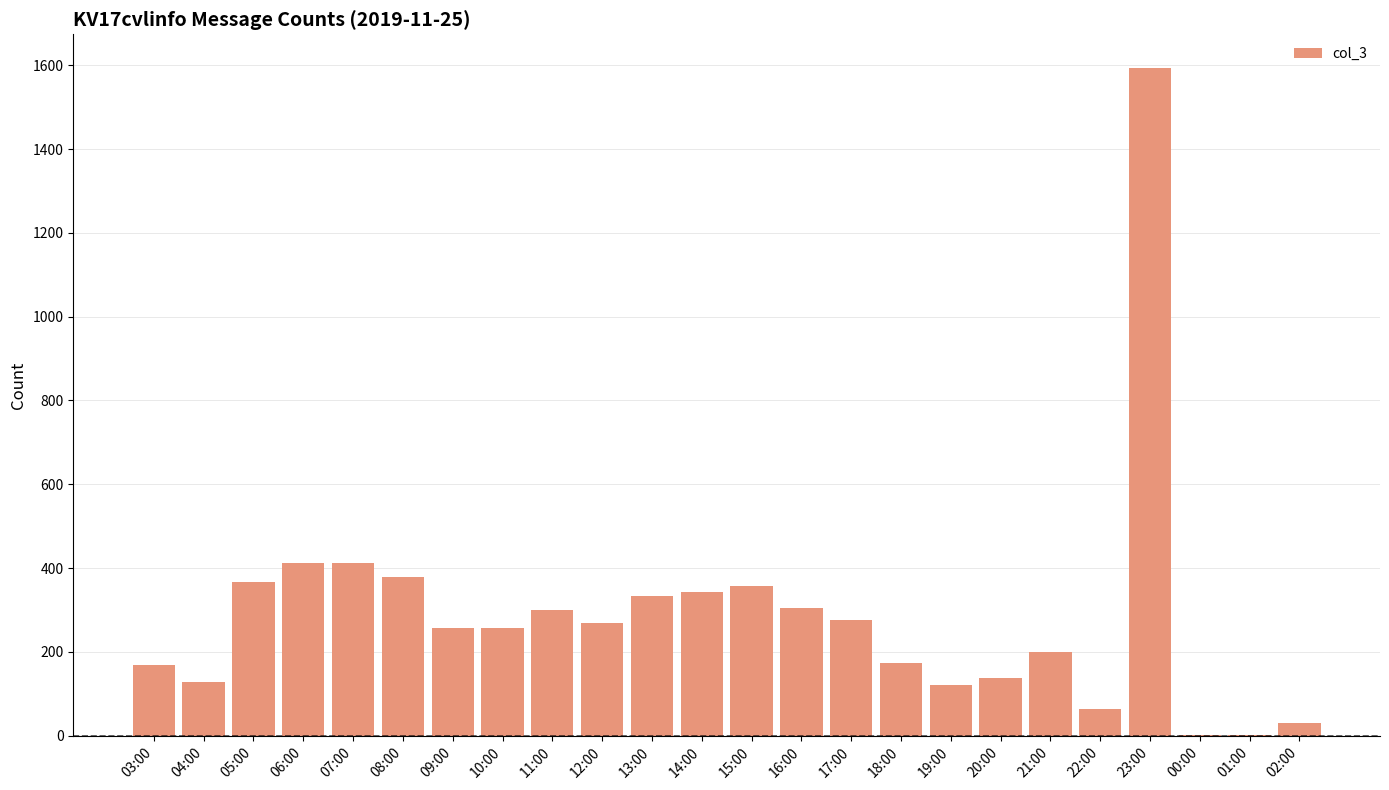

Is it true that the value at 13:00 is 333?

True